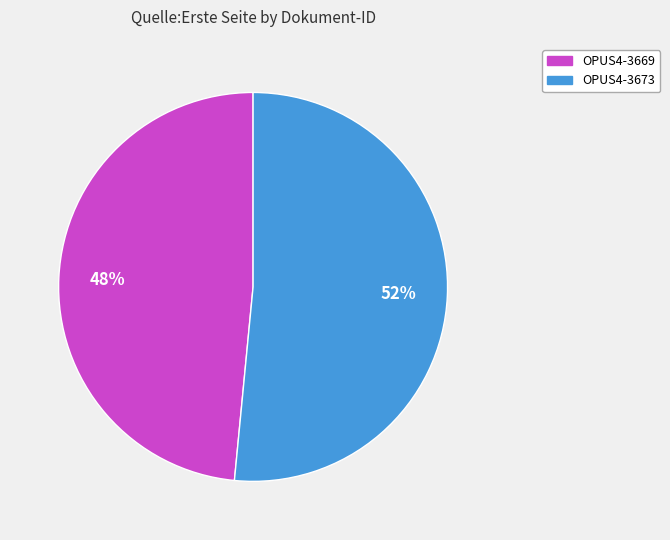

Do OPUS4-3673 and OPUS4-3669 together represent more than half of the pie?

Yes